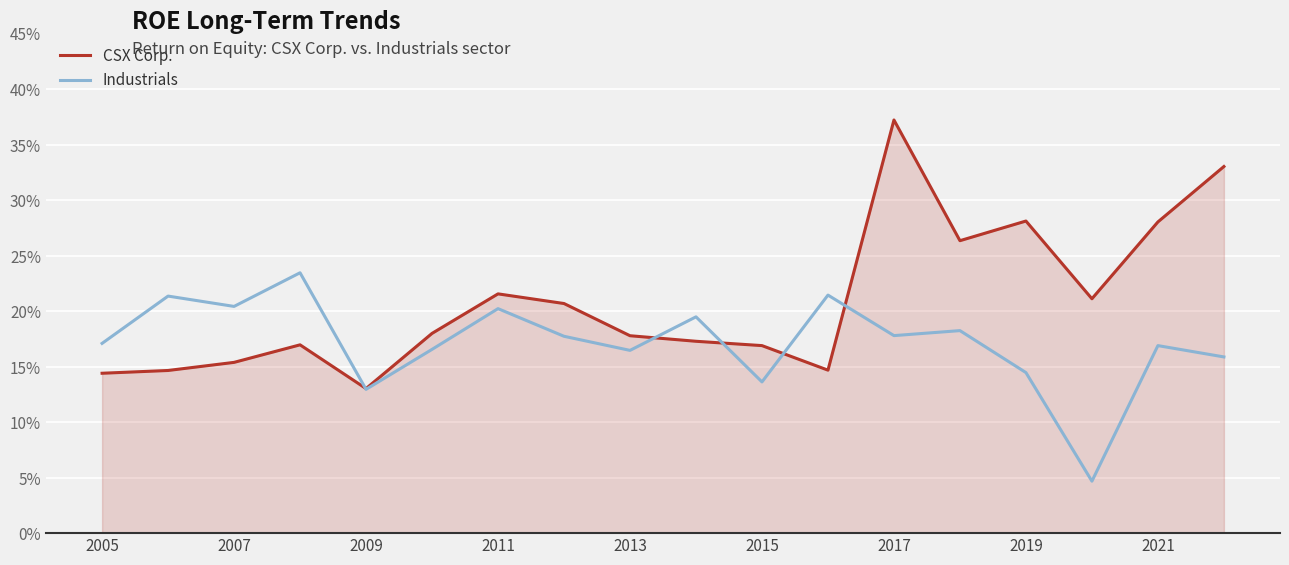

Does the chart have visible grid lines?

Yes